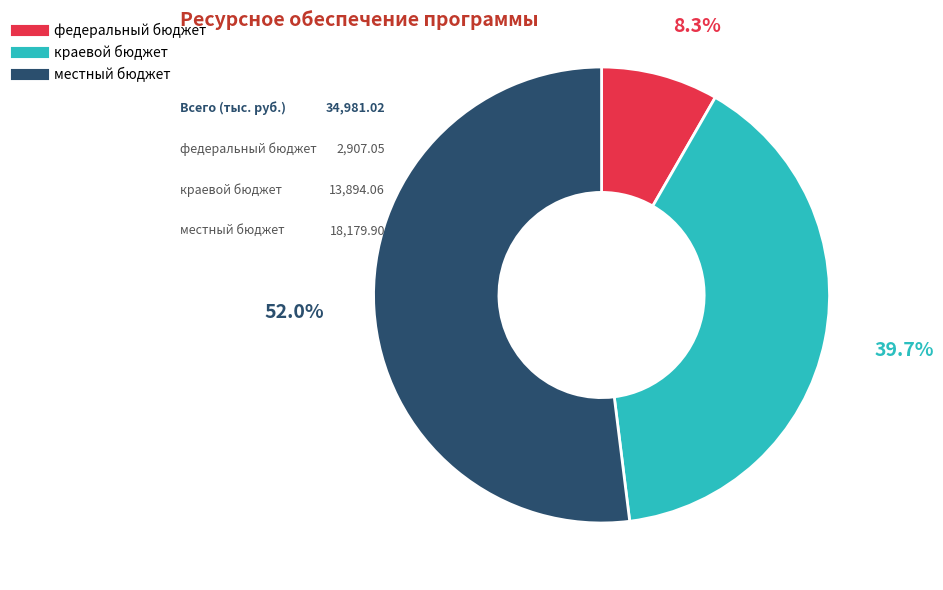

True or false: местный бюджет accounts for 52% of the total.

True